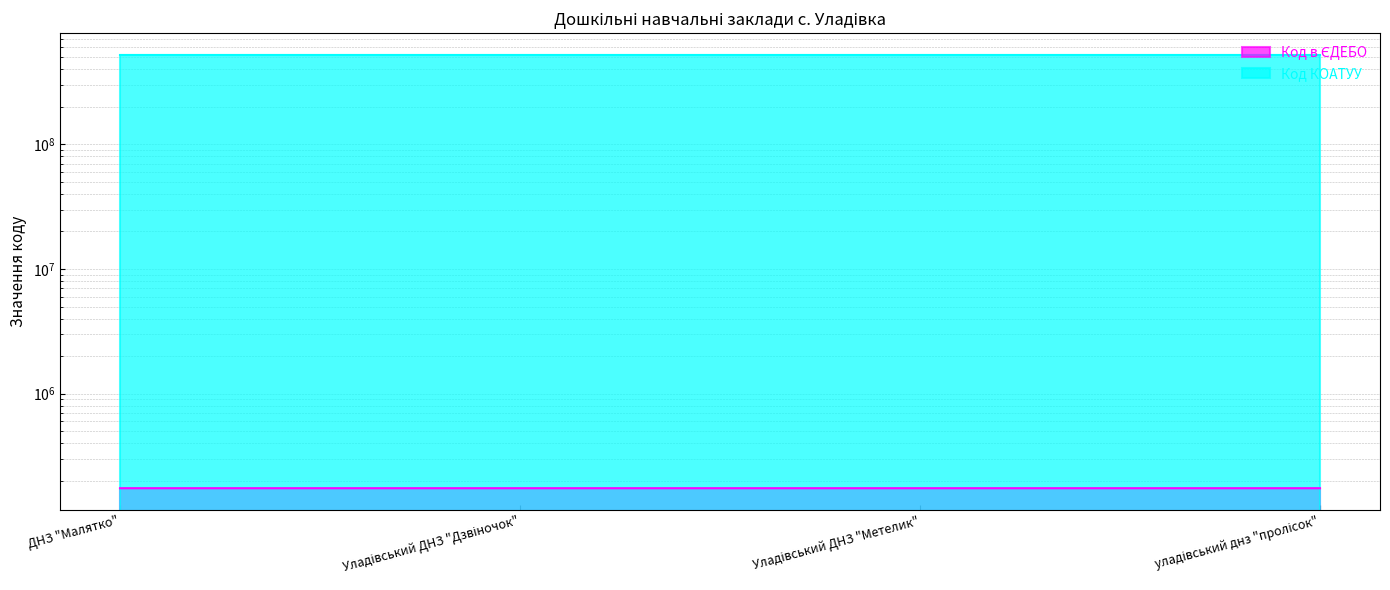

Where does the data first go above 174199?

уладівський днз "пролісок"